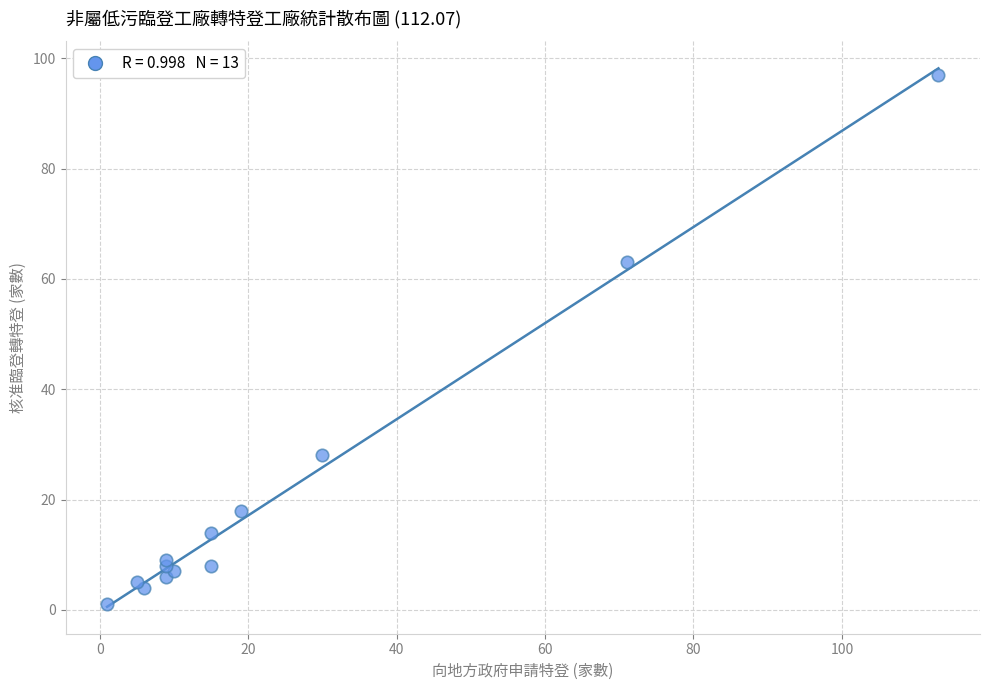

What Y value in the scatter plot is closest to 49?

63